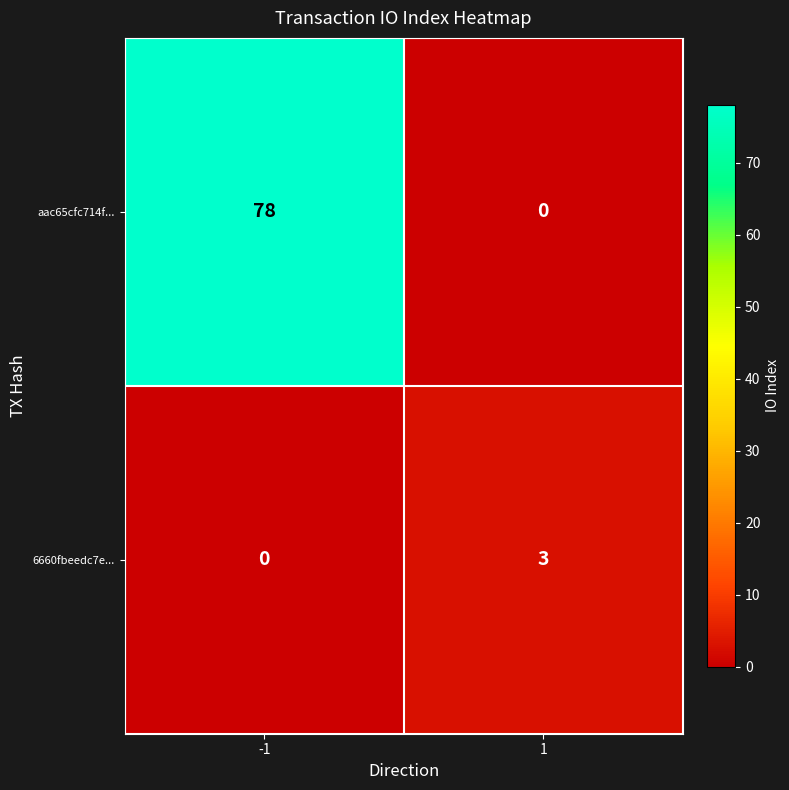

What is the spread (max minus min) of values at -1?

78